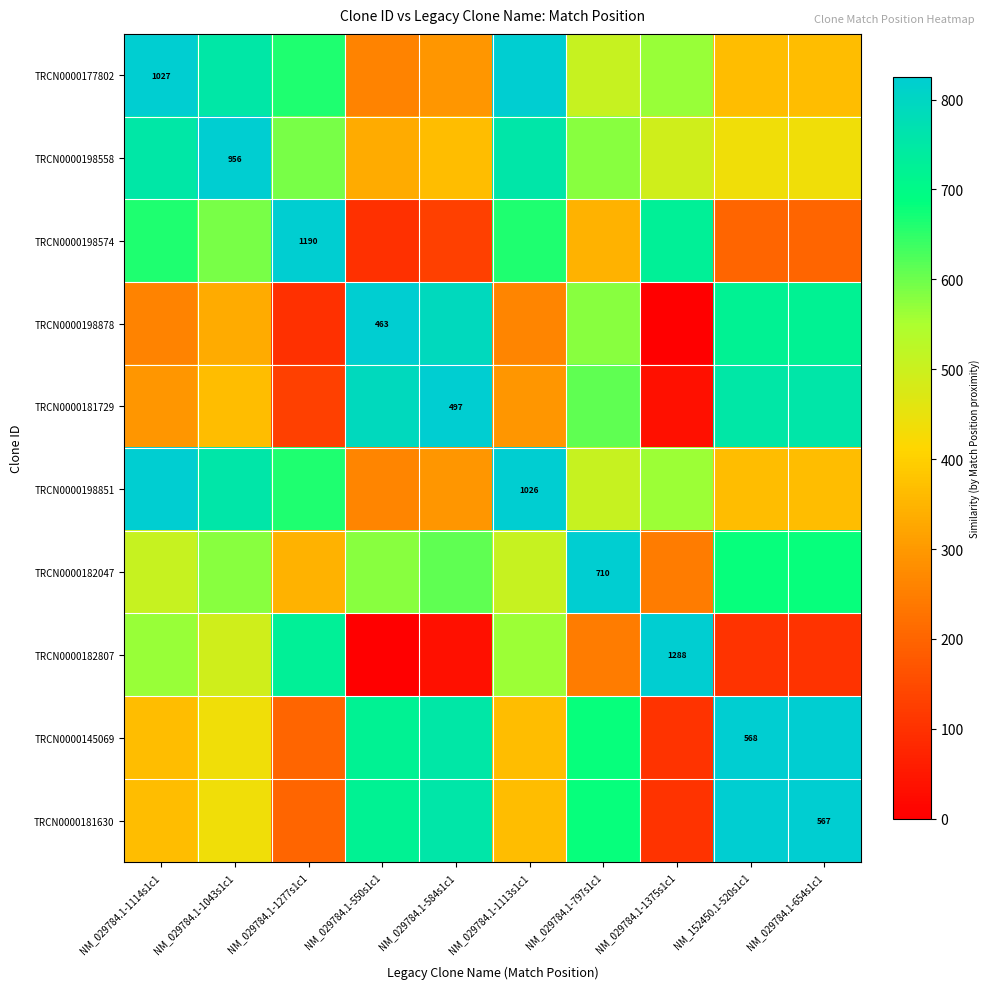

The value of TRCN0000181630 at NM_029784.1-1043s1c1 is 234. True or false?

False